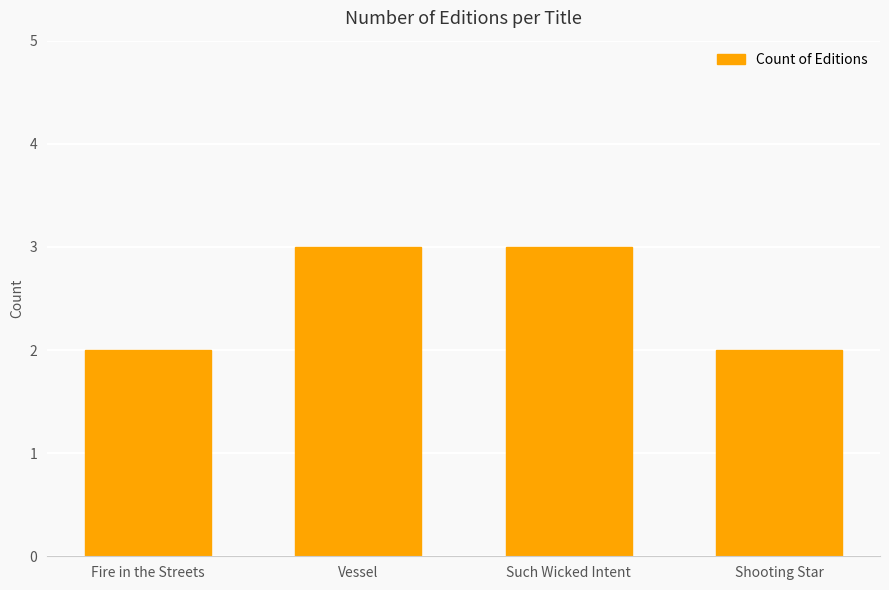

How many values are below 3?

2